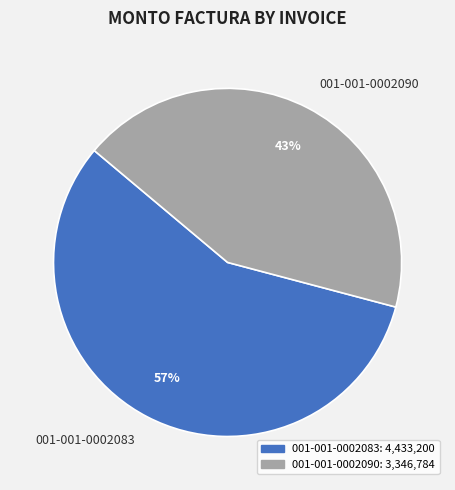

Which slice is the largest?

001-001-0002083